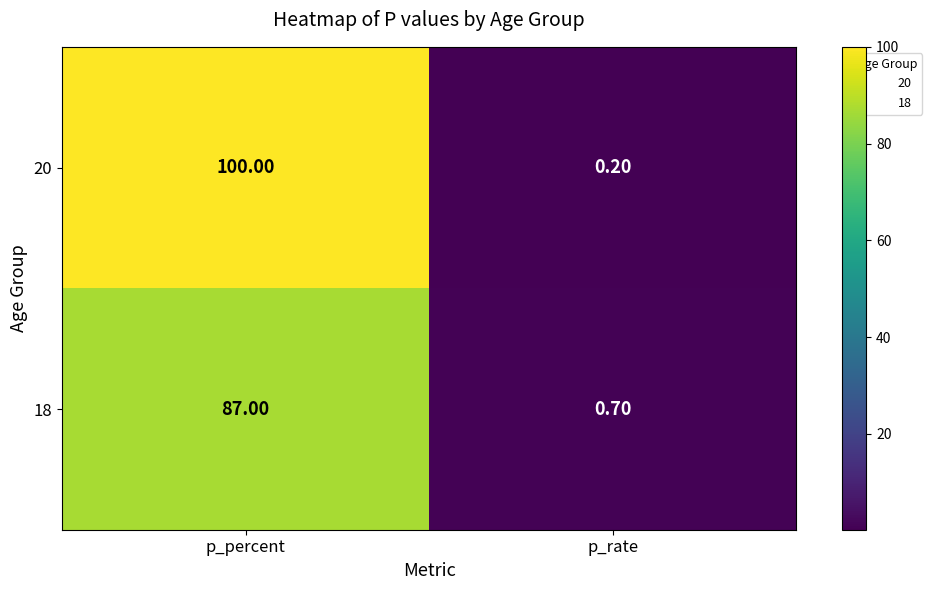

What is the difference between the 18 values at p_rate and p_percent?

86.3